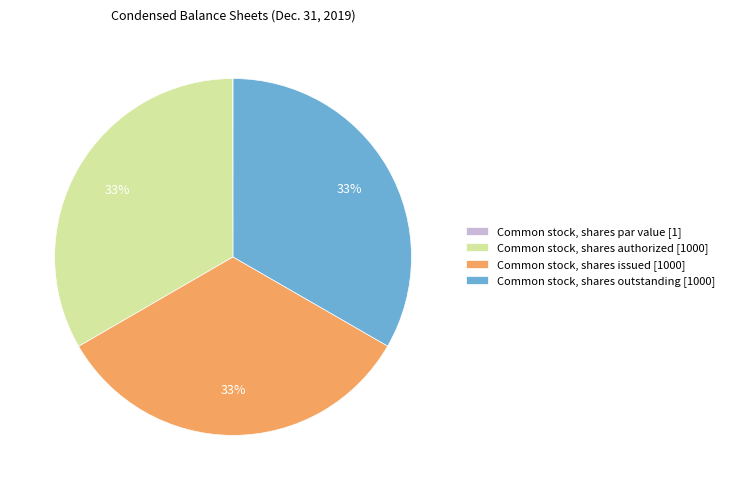

Is the sum of Common stock, shares outstanding [1000] and Common stock, shares authorized [1000] greater than half?

Yes